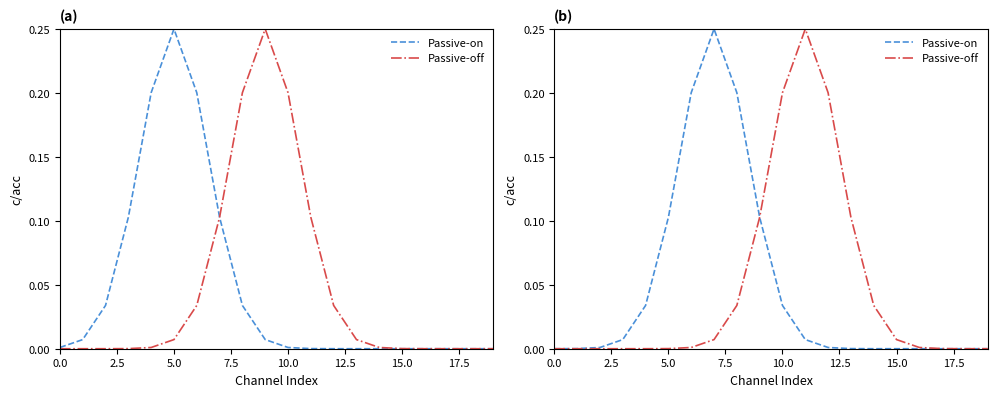

True or false: Passive-off and Passive-on intersect in this chart.

False